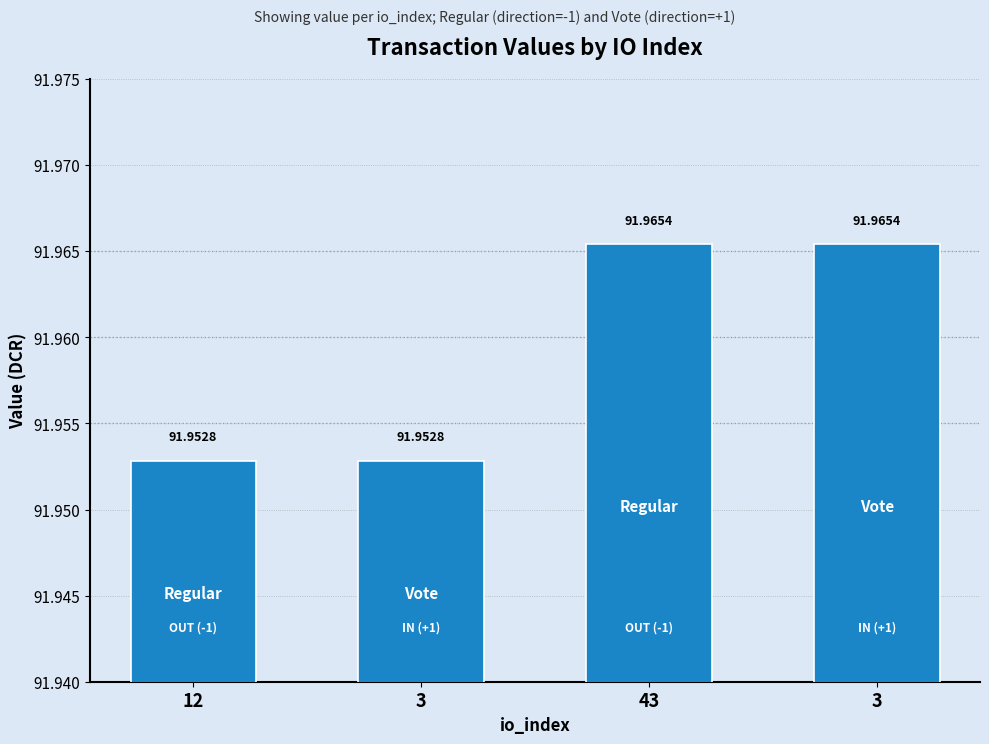

What is the label of the 1st bar from the left?

12